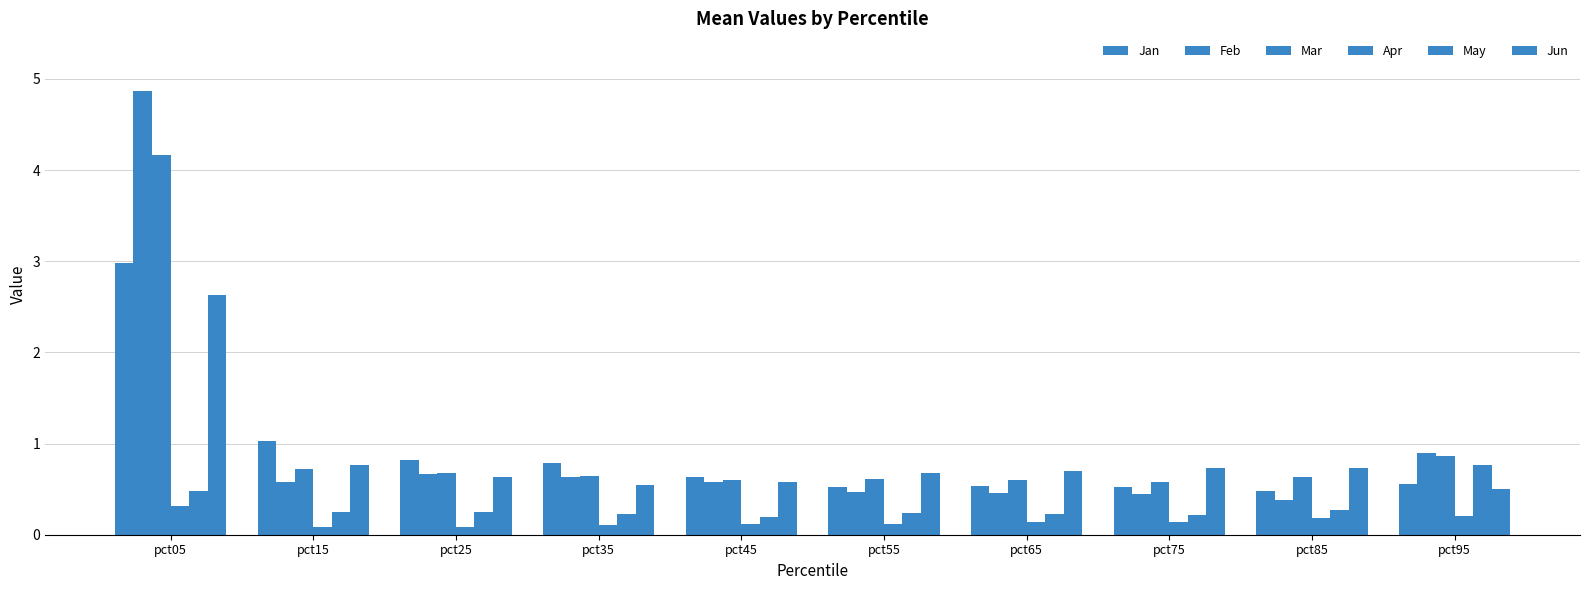

Which category has the highest value in the Mar series?

pct05